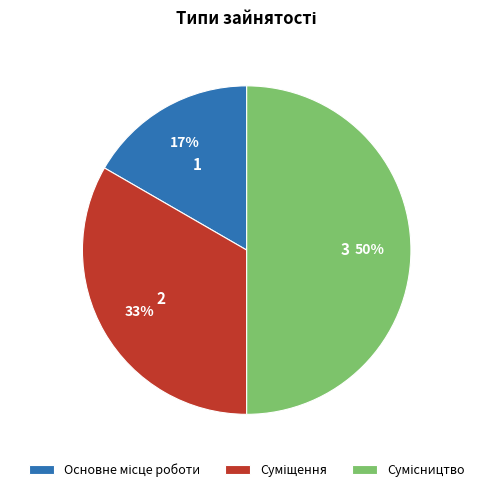

To the nearest percent, what is the average slice percentage?

33%